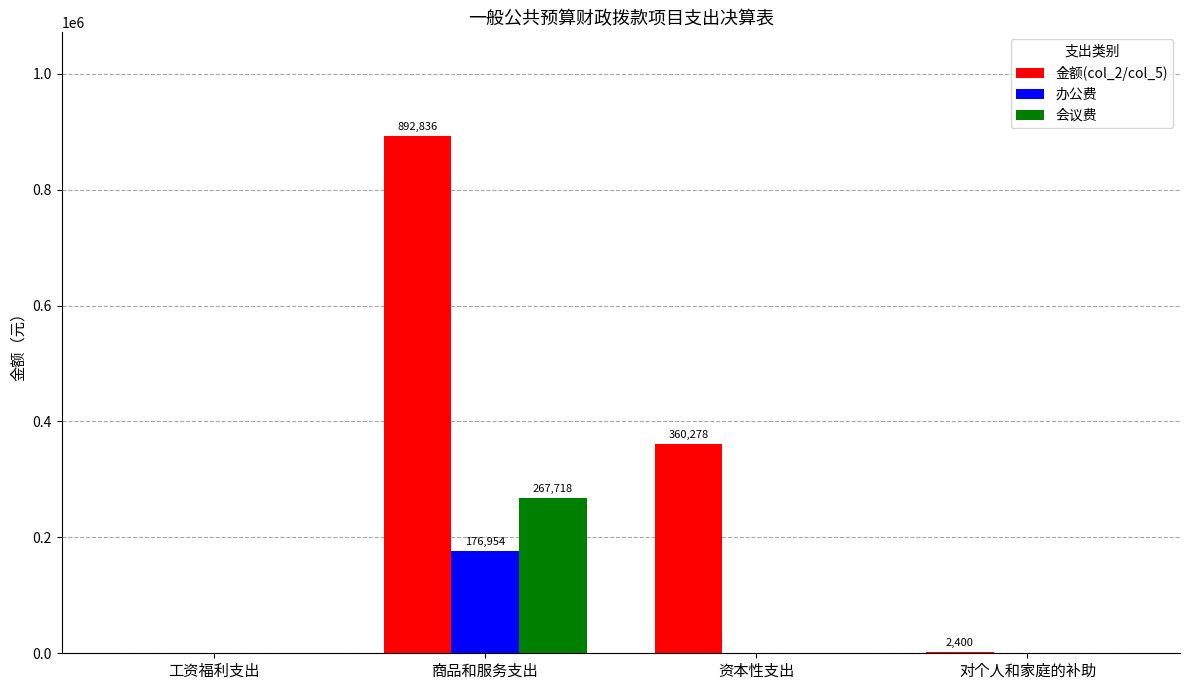

How many values in the 办公费 series exceed 0?

1